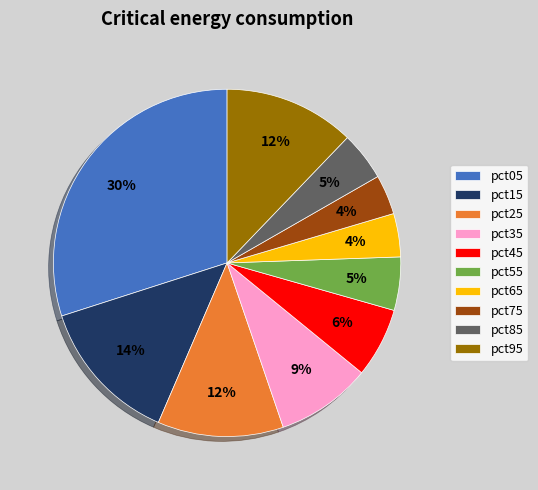

How many slices are in this pie chart?

10